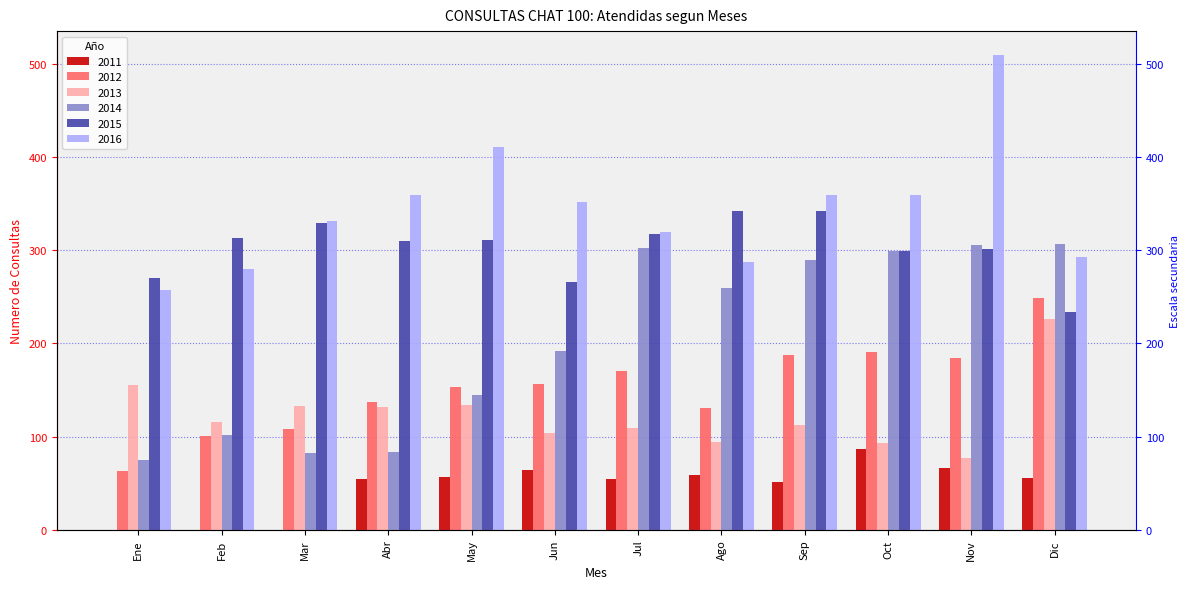

What is the average value of the 2011 series?

46